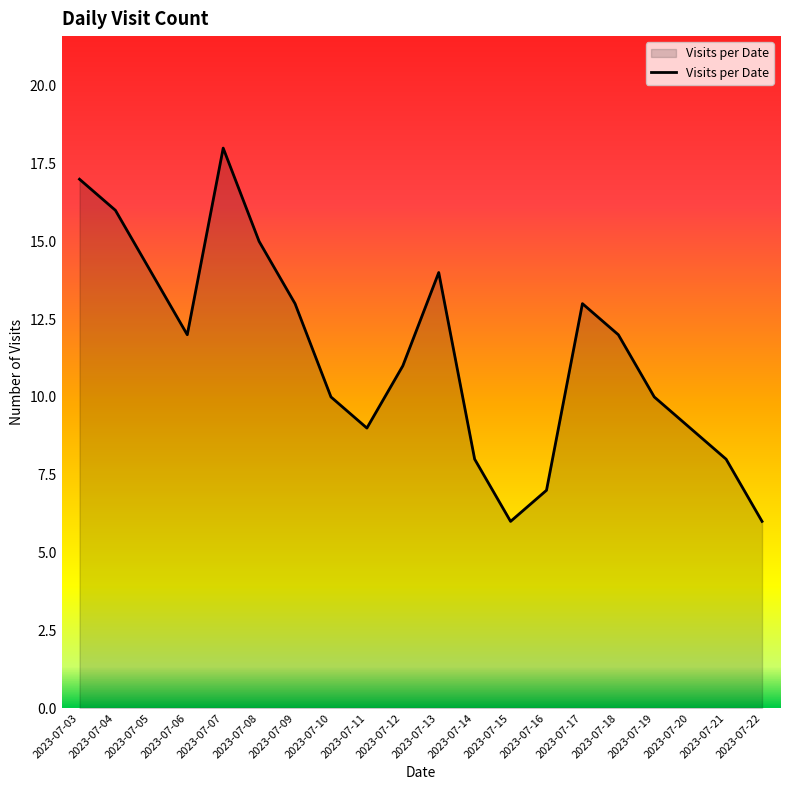

The chart shows a value of 7 at 2023-07-10. True or false?

False